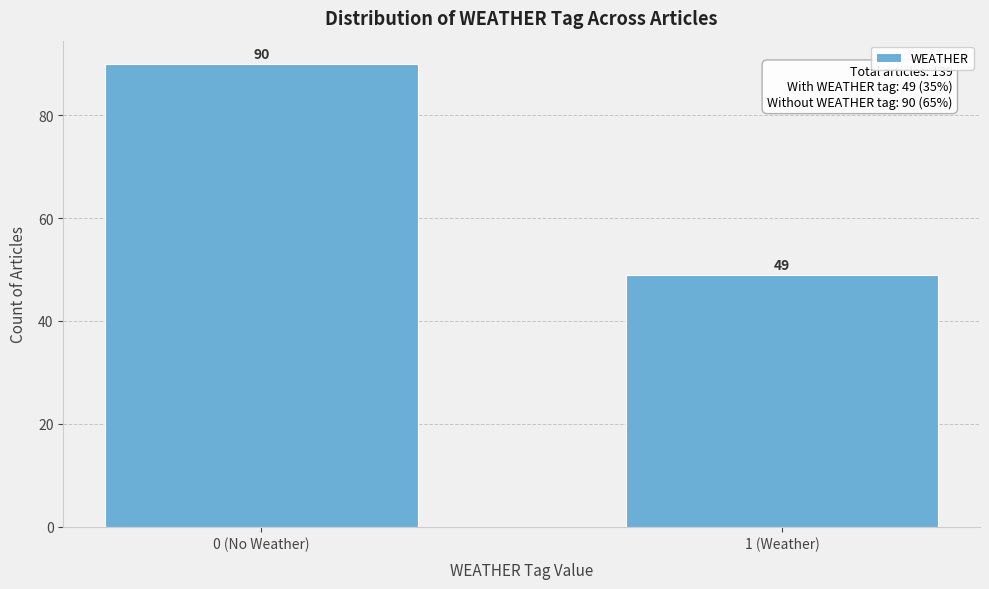

Reading right to left, extract all data points from this chart.

49	90